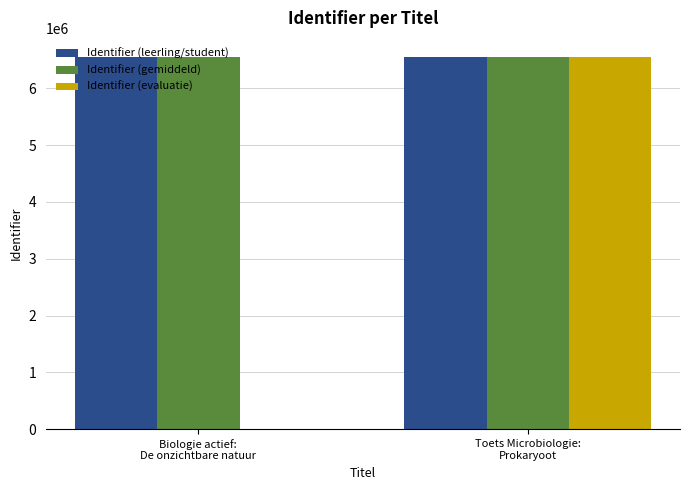

The Identifier (leerling/student) series shows 4493455 at Biologie actief:
De onzichtbare natuur. True or false?

False